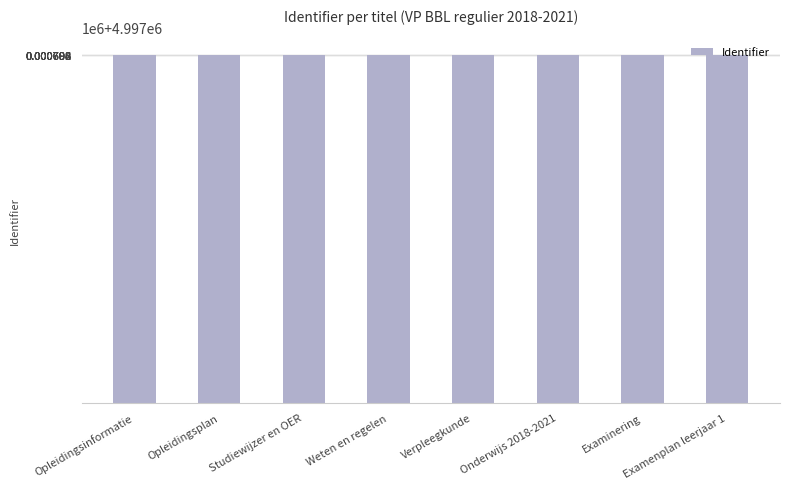

What is the difference between the maximum and minimum values?

16